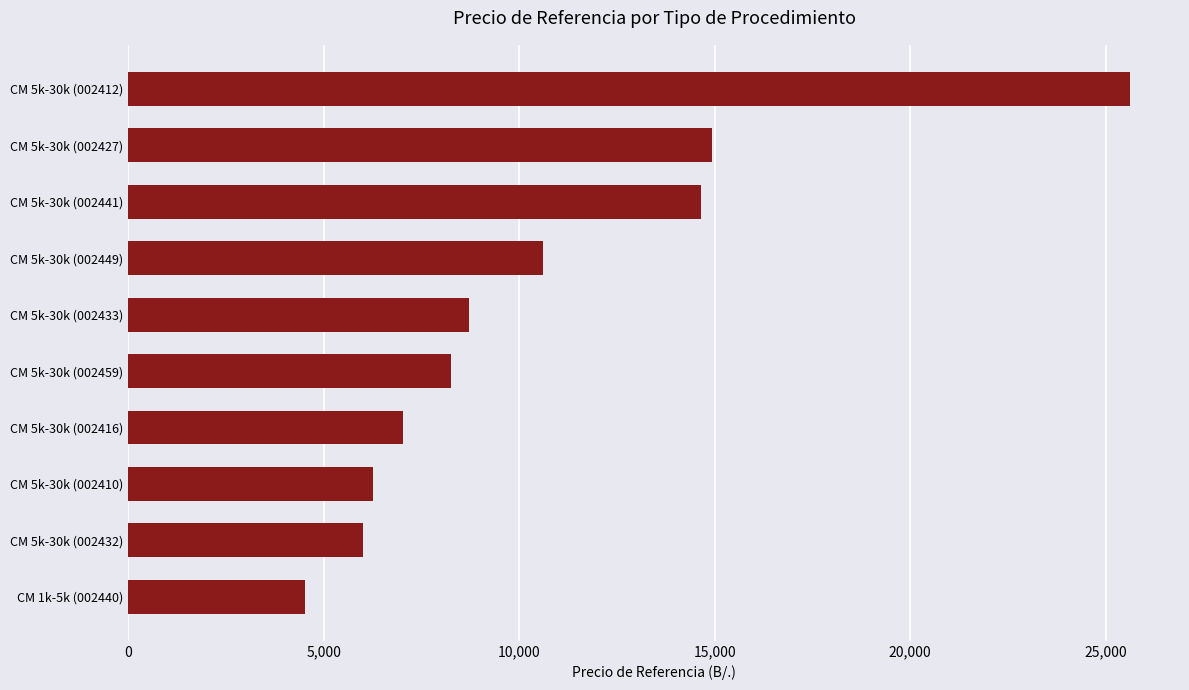

What is the greatest value displayed?

25620.0